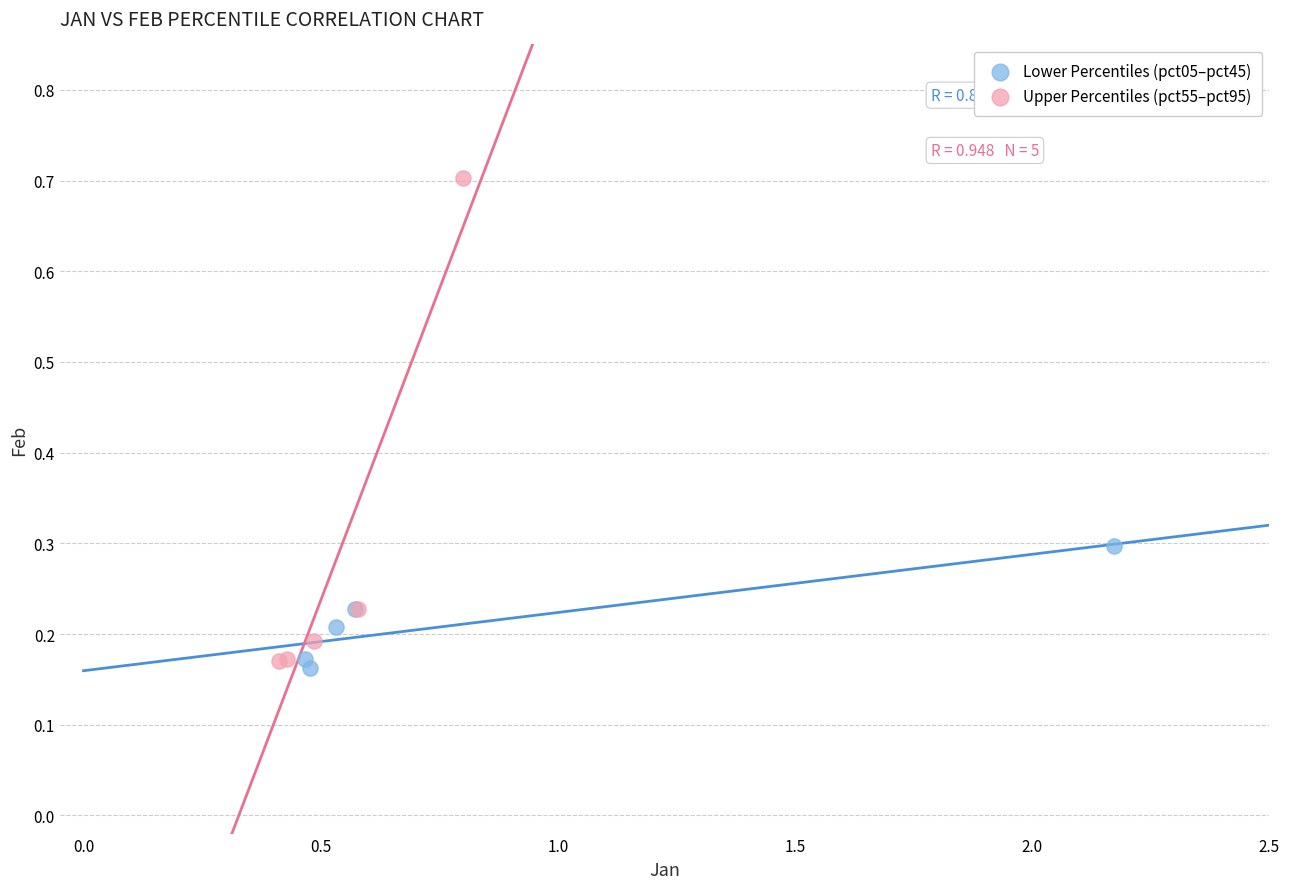

Which series has the largest Y range (max minus min)?

Upper Percentiles (pct55–pct95)